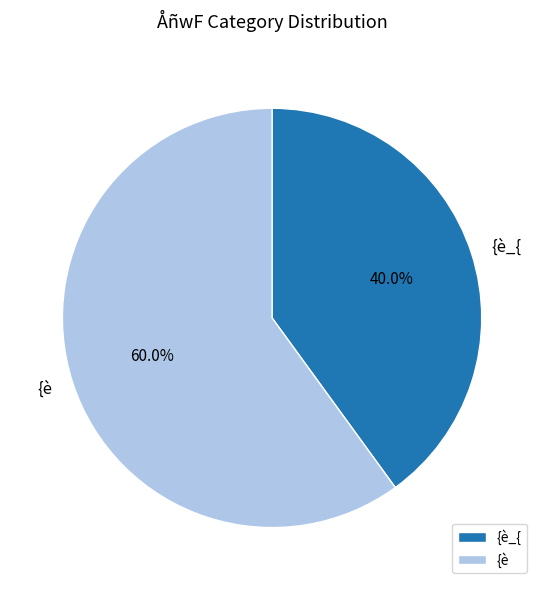

How many segments does this pie chart have?

2